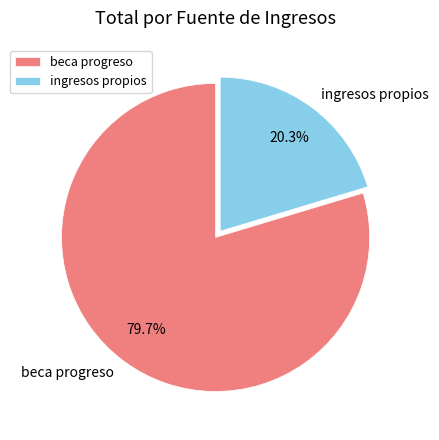

Count the number of slices in the pie.

2